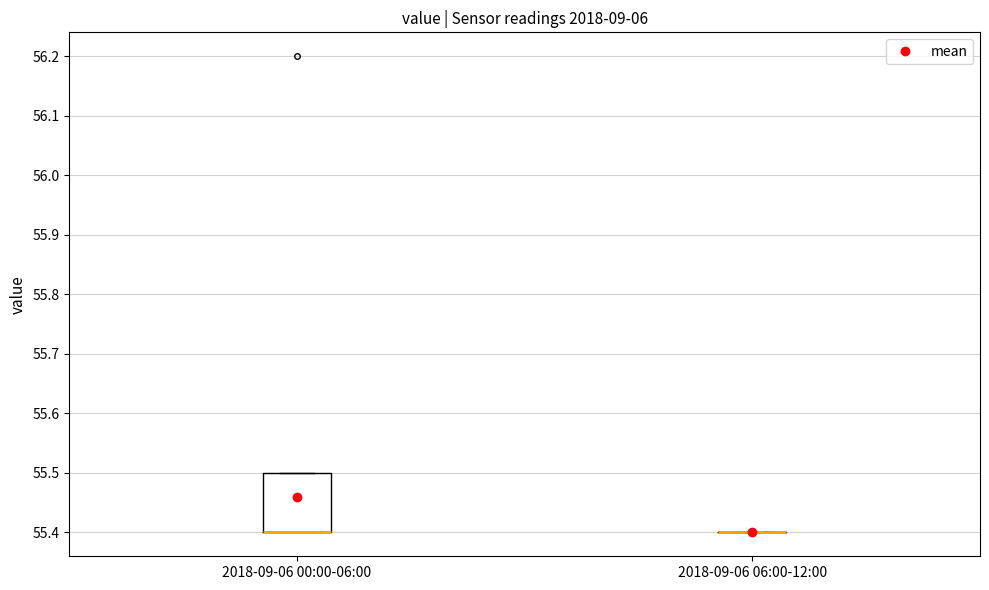

Reading left to right, read every box against the y-axis: the position of its median line, the range the box covers, and the ends of its whiskers. The values are not printed on the chart, so give them approximately, as read against the axis.

2018-09-06 00:00-06:00: median 55.4 (drawn on the box's lower edge), box 55.4 to 55.5, whiskers 55.4 to 55.5
2018-09-06 06:00-12:00: box collapsed to a line at 55.4, whiskers 55.4 to 55.4